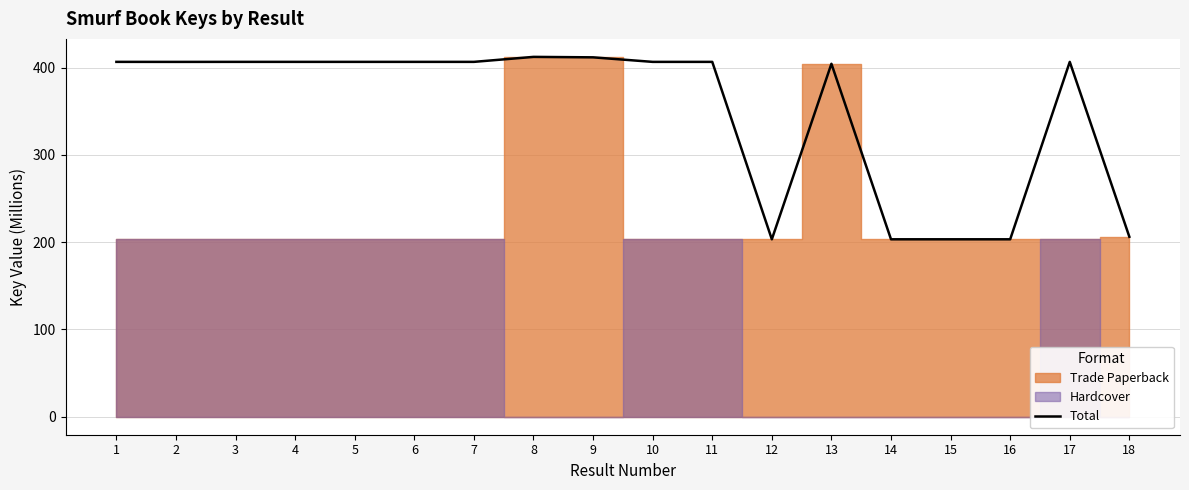

List the labels in order of value, largest first.

8, 9, 1, 3, 4, 5, 6, 7, 10, 11, 17, 2, 13, 18, 12, 14, 15, 16